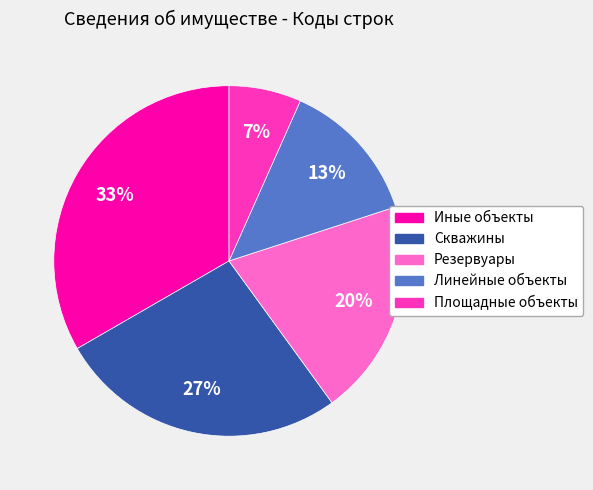

True or false: Скважины accounts for 20% of the total.

False